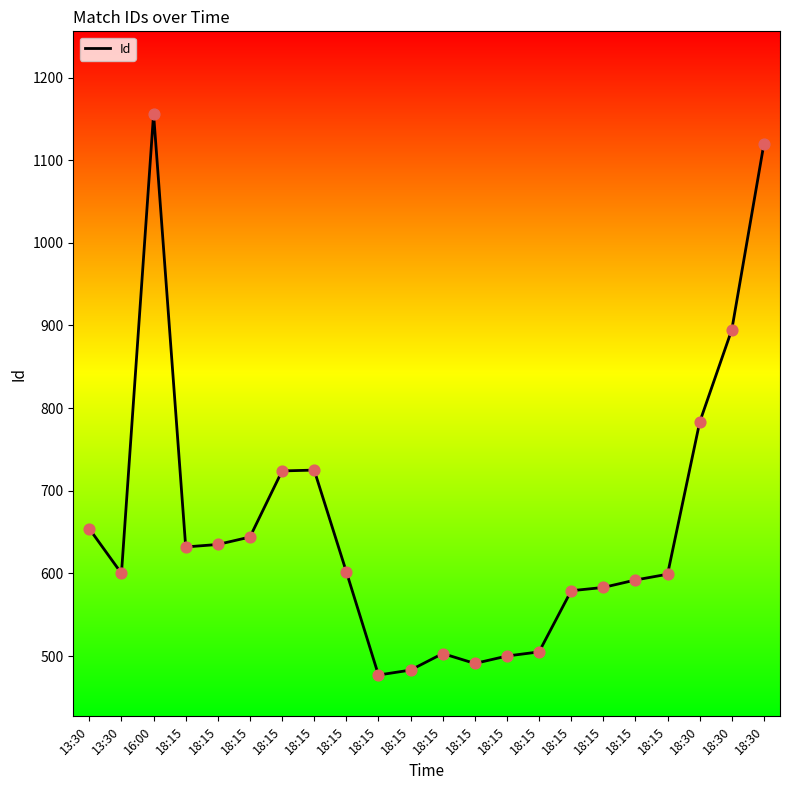

What is the change in value from 13:30 to 18:15?

-8